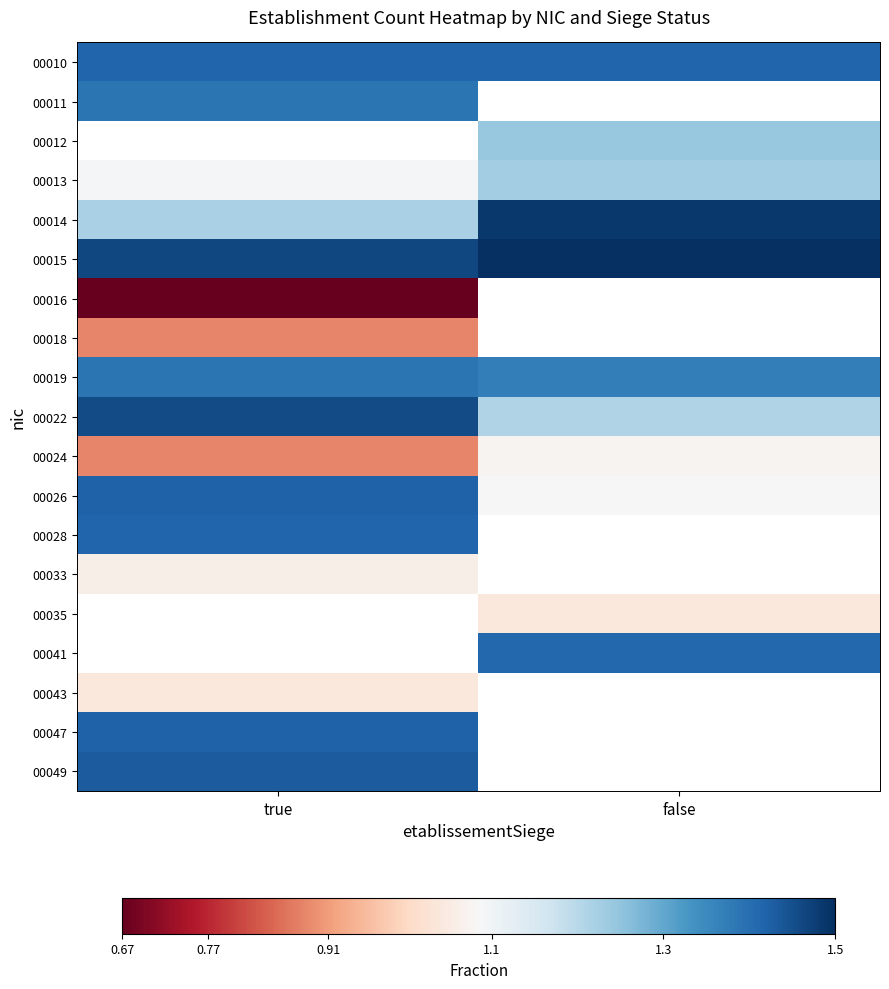

Which label corresponds to the smallest value in the chart?

true